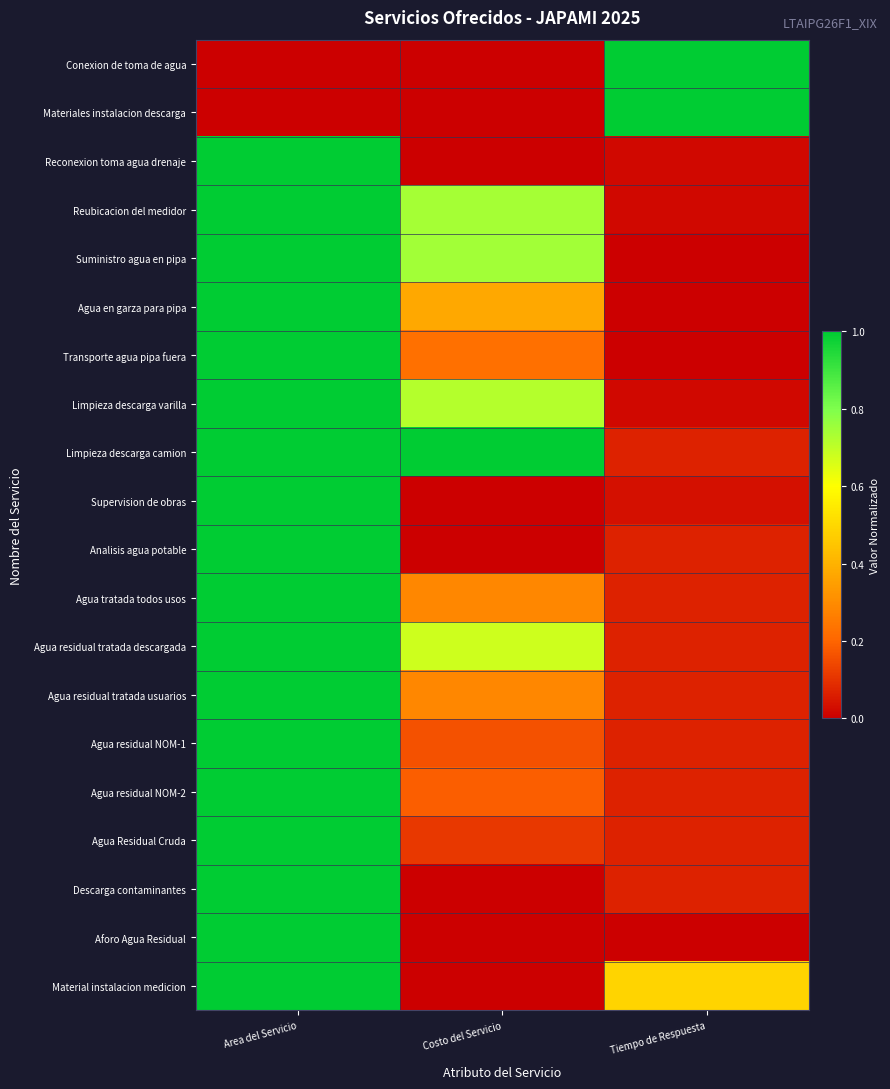

At which category does the chart reach its minimum across all series?

Area del Servicio